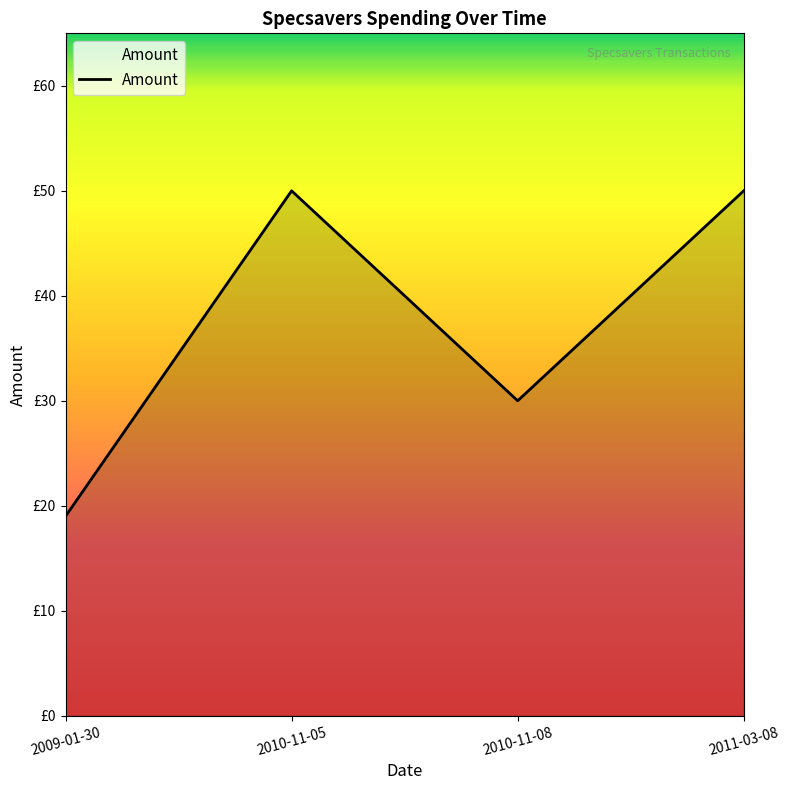

Where is the first local maximum?

2010-11-05